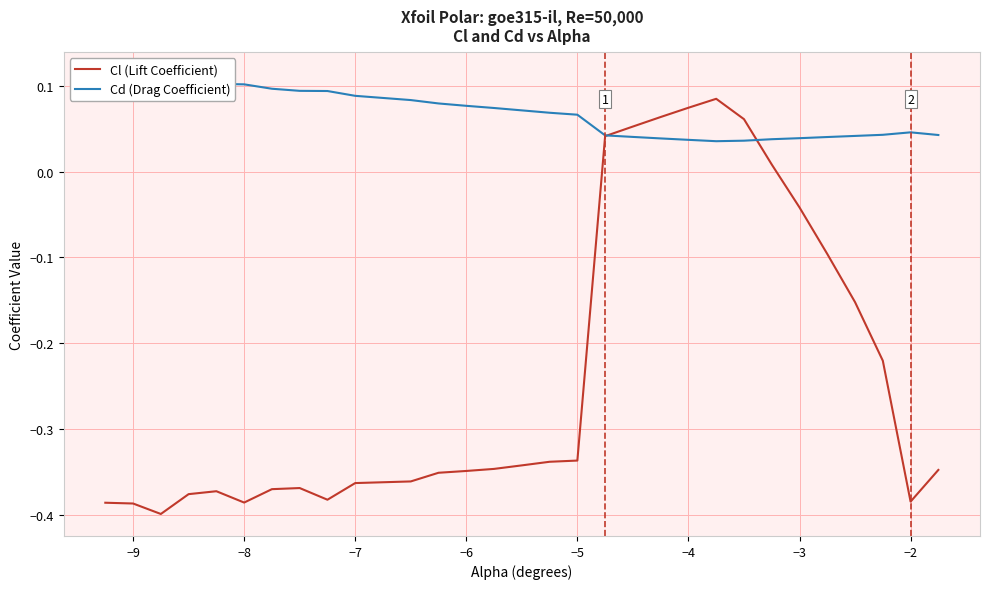

How many data points does each series have?

30